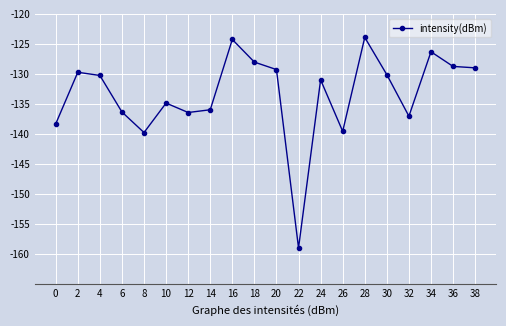

What is the smallest value displayed?

-159.0